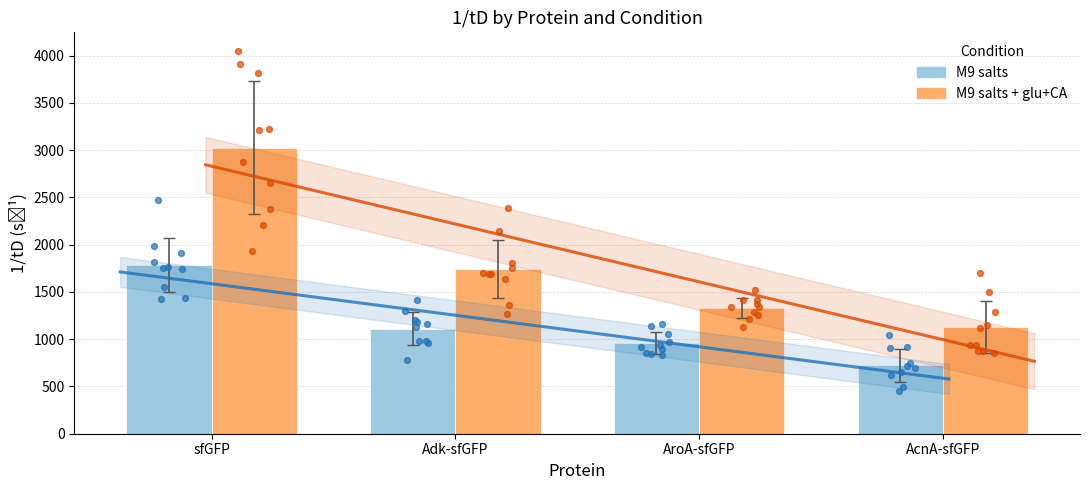

Which series contains the lowest Y value?

M9 salts